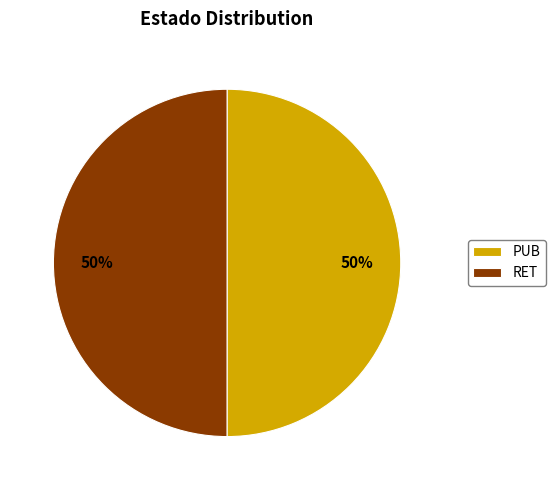

To the nearest percent, what is the average slice percentage?

50%